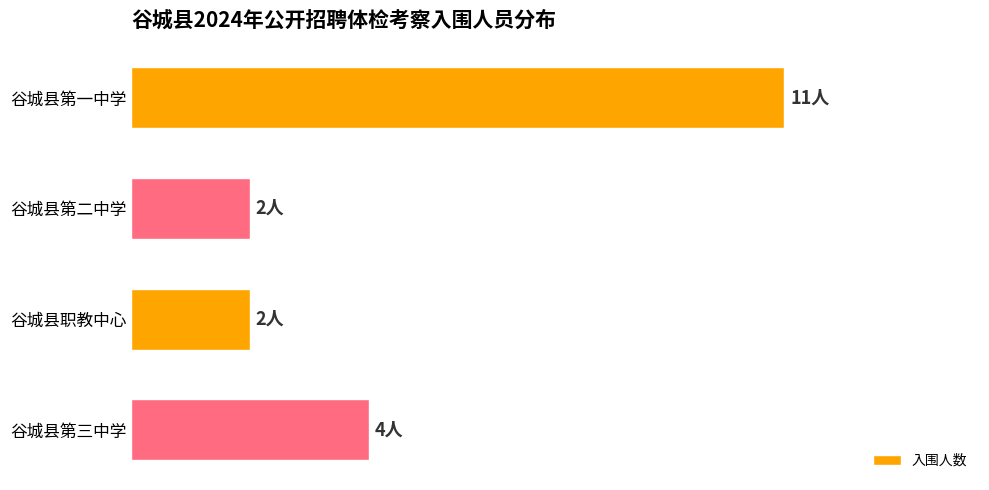

Count the number of categories in the chart.

4